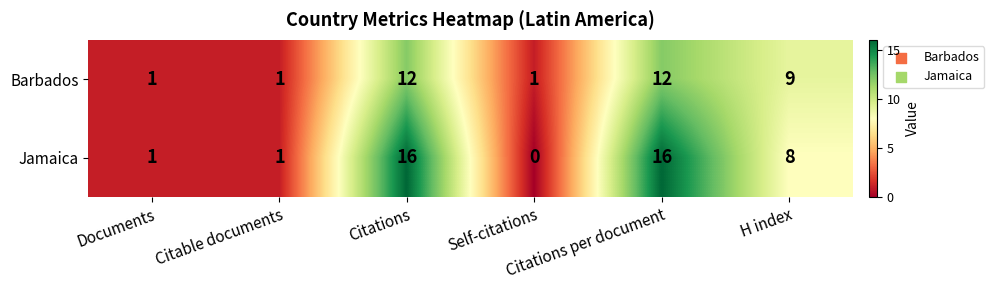

Between Documents and Citations per document, which series saw the biggest shift?

Jamaica